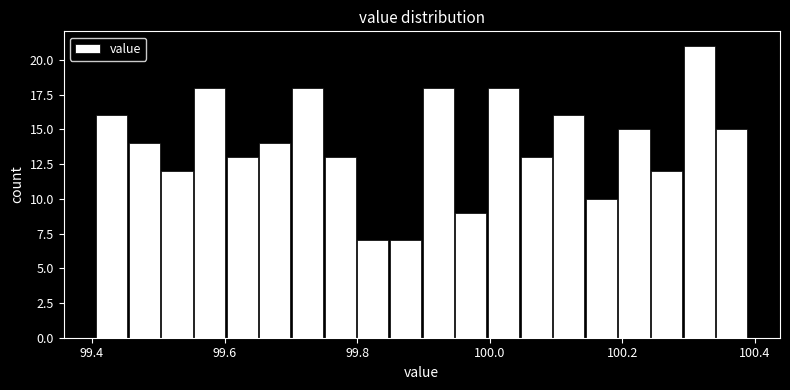

Read against the x-axis, roughly where is the centre of the tallest bar?

100.32